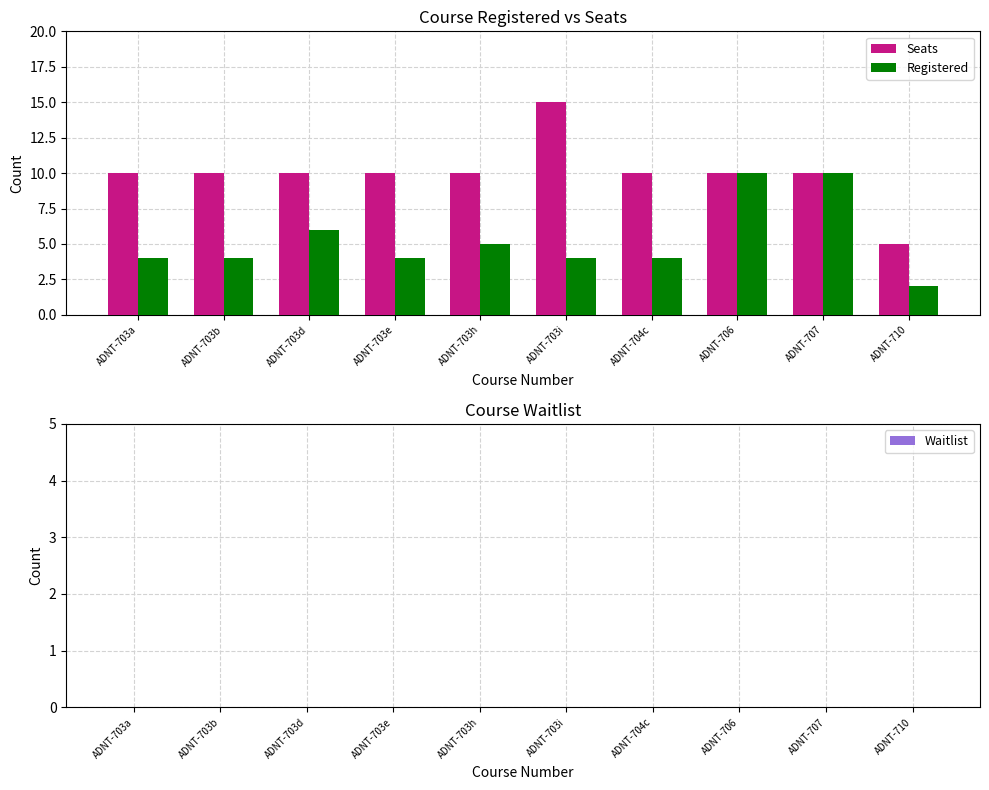

Reading left to right, transcribe all the data shown in this chart.

Seats: 10	10	10	10	10	15	10	10	10	5
Registered: 4	4	6	4	5	4	4	10	10	2